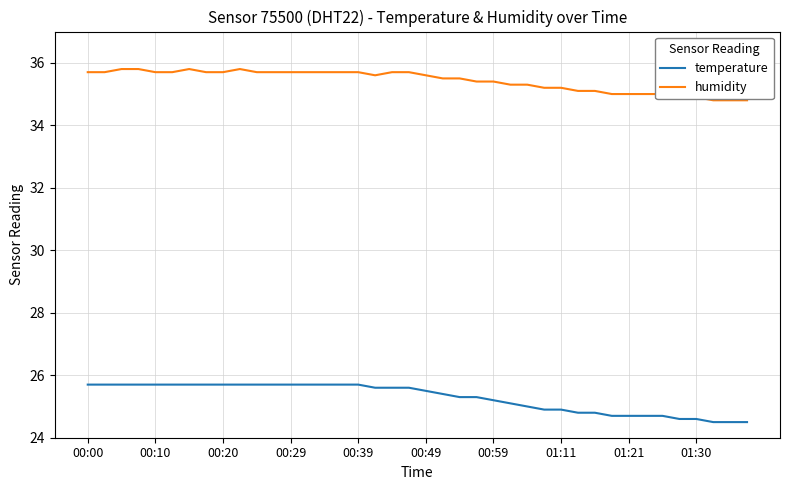

Which series has the largest range (max minus min)?

temperature